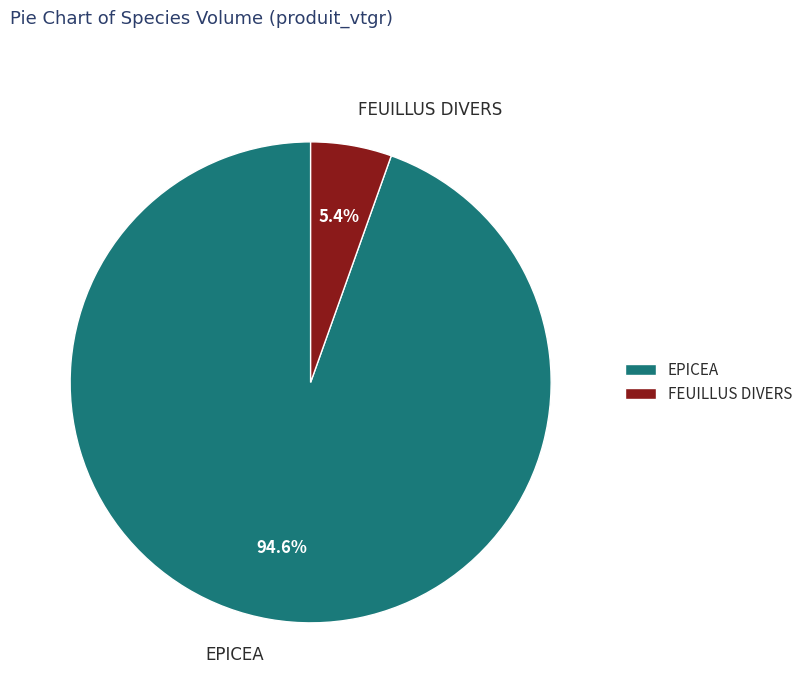

Rank the categories by value from highest to lowest.

EPICEA, FEUILLUS DIVERS